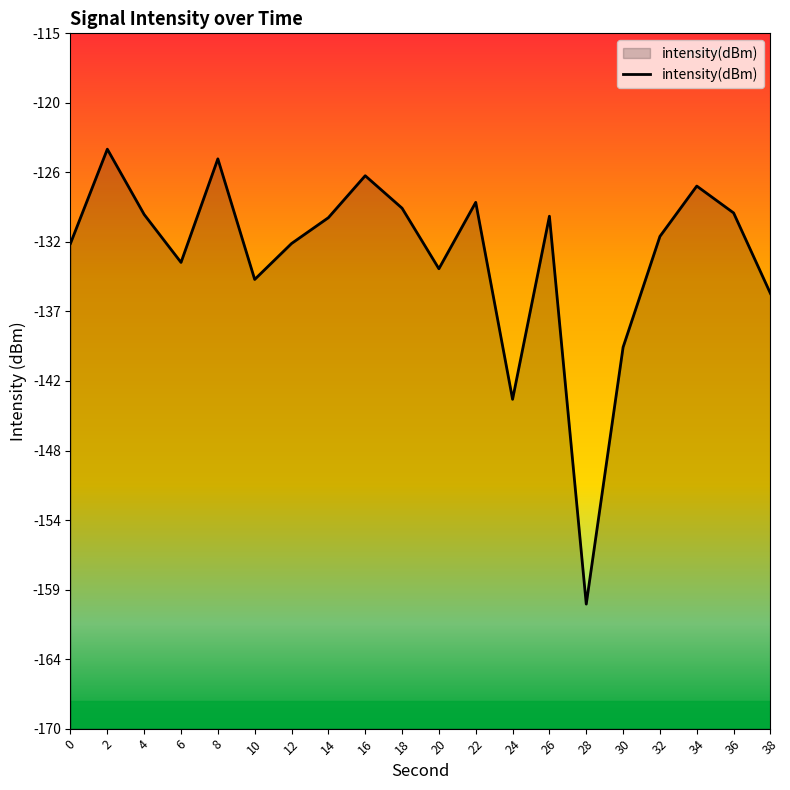

At which category does the data reach its first local peak?

2